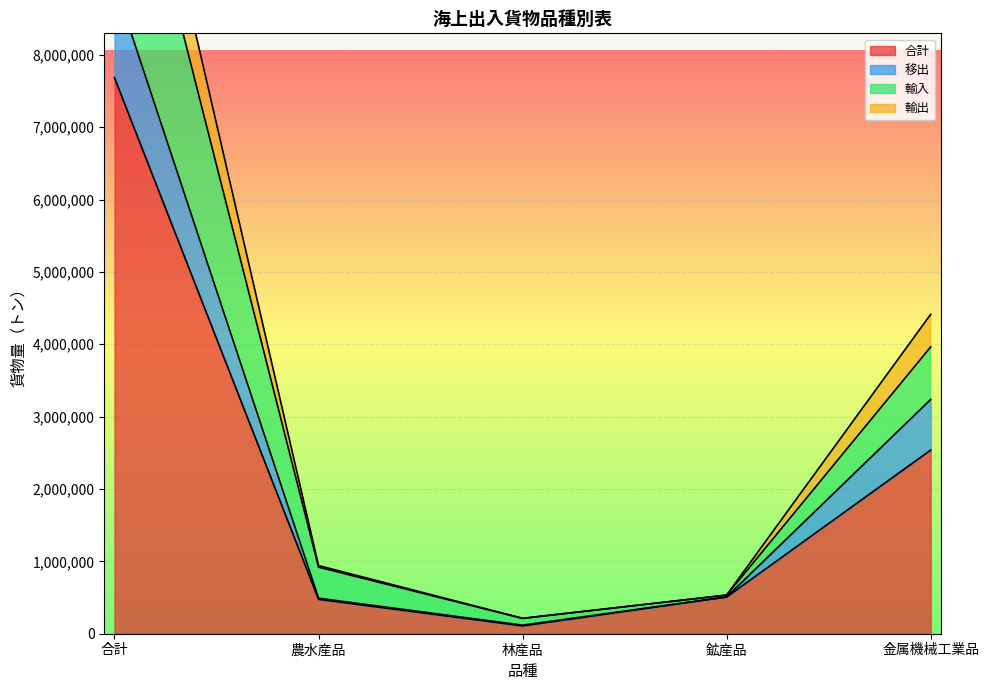

What is the average value of the 合計 series?

2262290